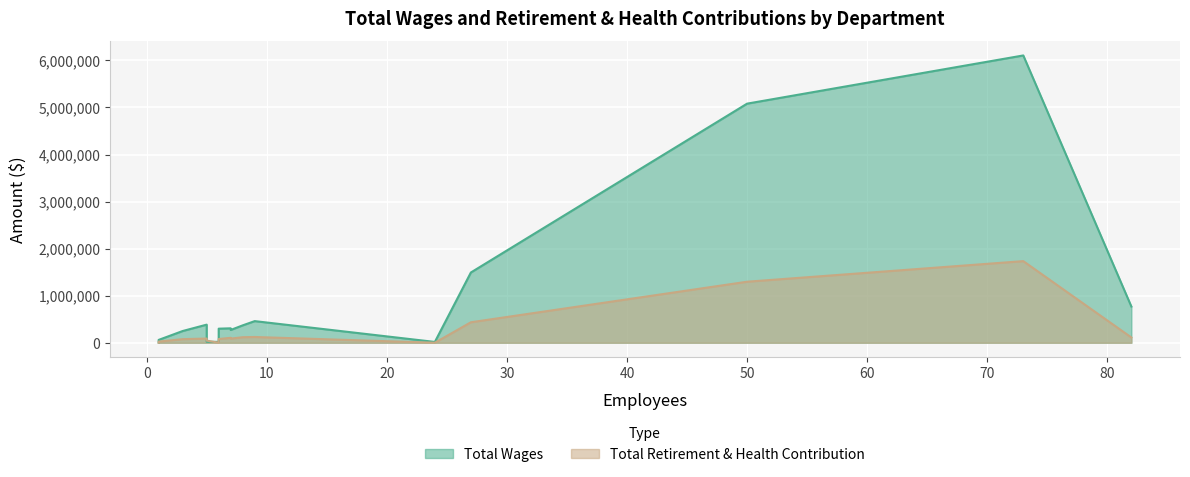

The value of Total Wages at Streets is 369499. True or false?

True